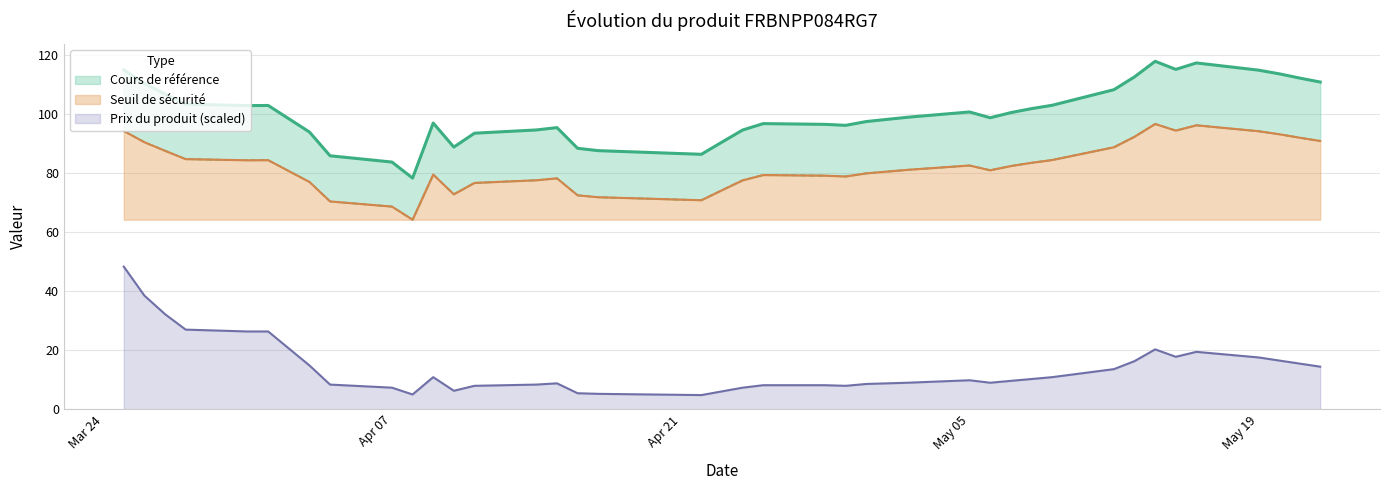

What is the lowest value of the Prix du produit (scaled) series?

4.8